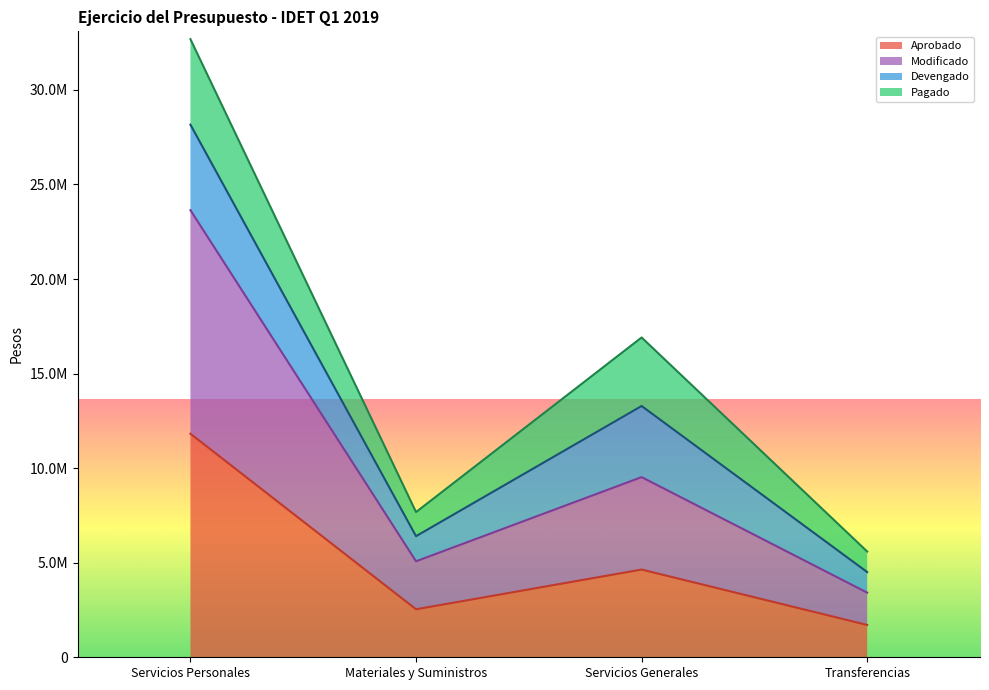

Which series has the largest total across all categories?

Modificado